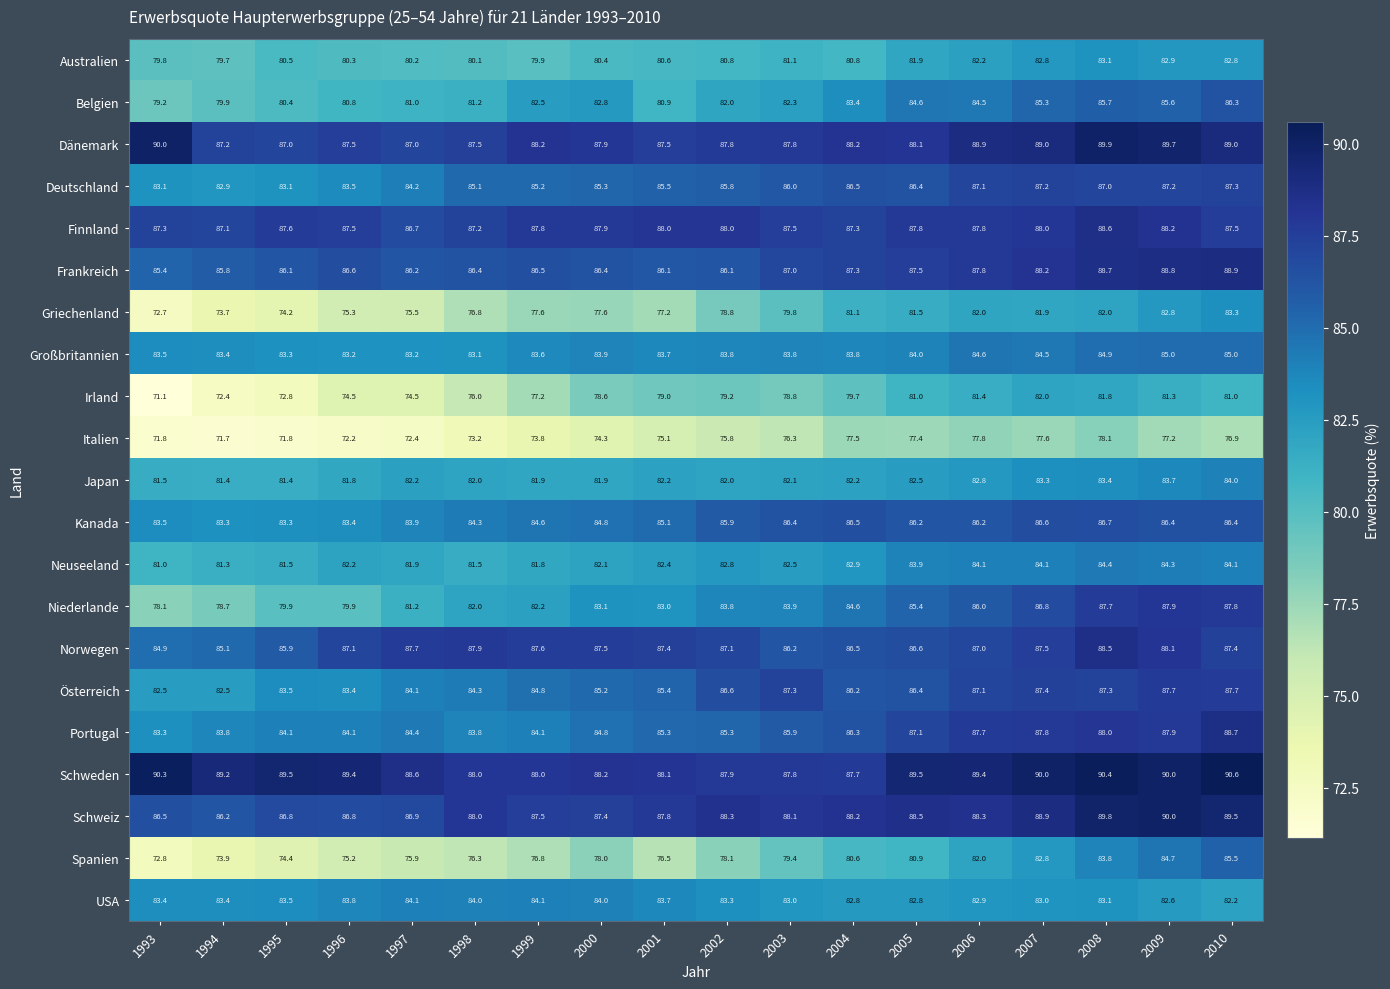

Which series changed the most between 2005 and 2009?

Spanien